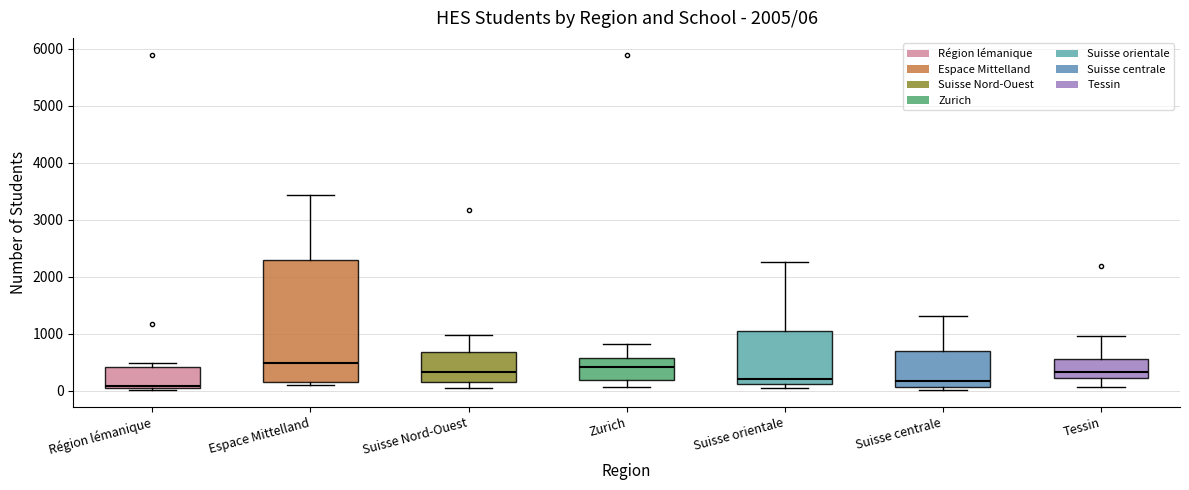

Which box is the tallest, from its lower edge to its upper edge?

Espace Mittelland